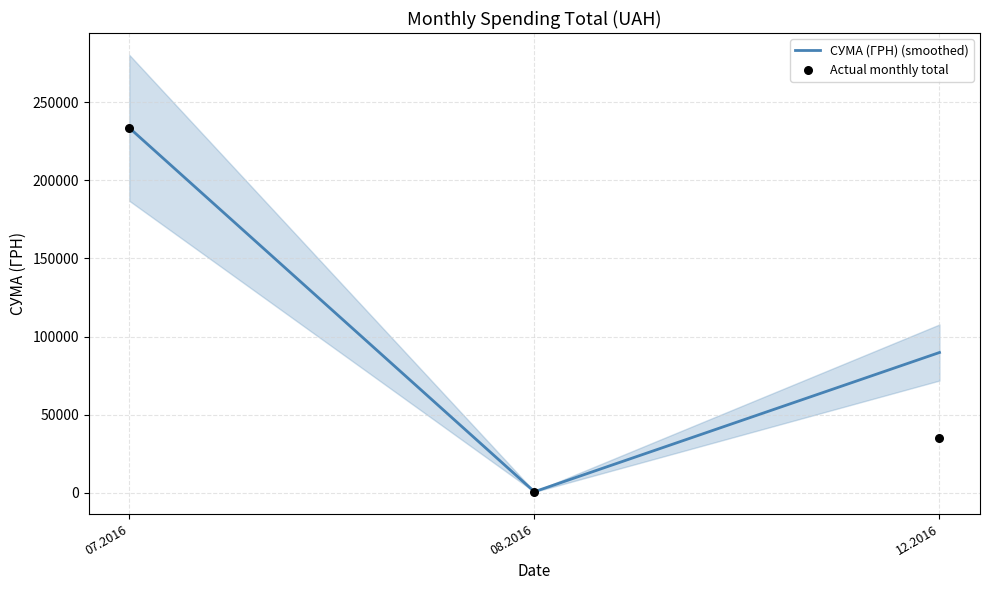

Which series has the largest Y range (max minus min)?

СУМА (ГРН) (smoothed)